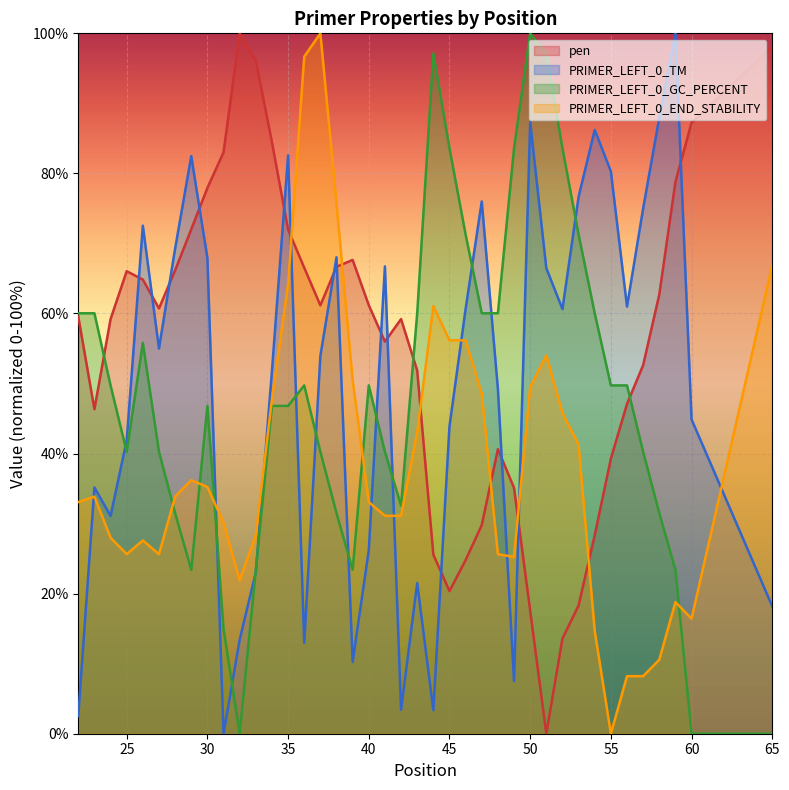

What is the difference between the pen values at 25 and 48?

25.4